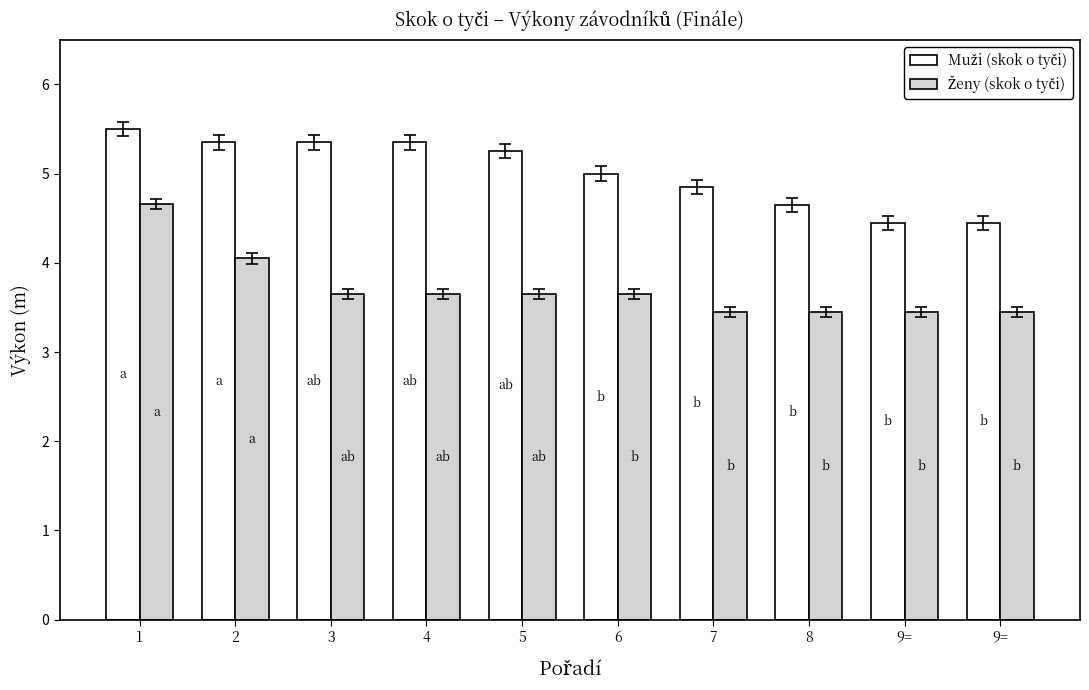

How many data points does each series have?

10